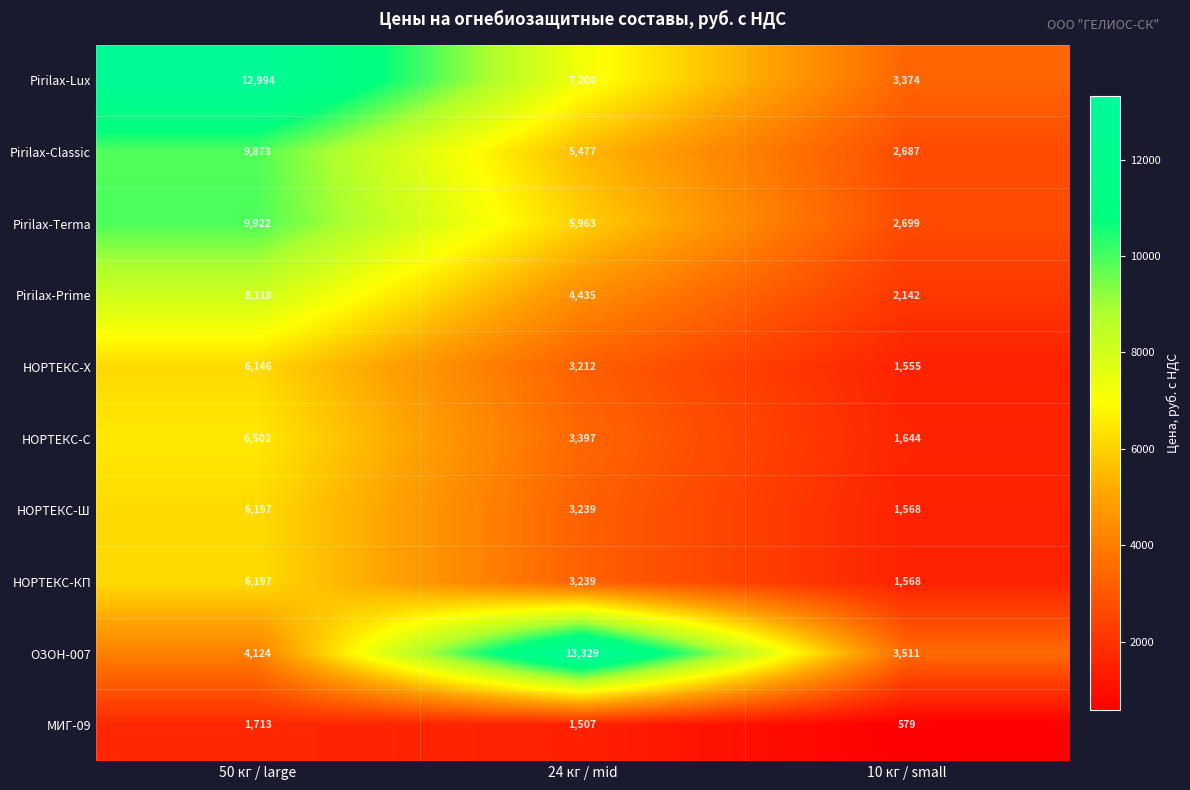

What is the greatest value displayed?

13329